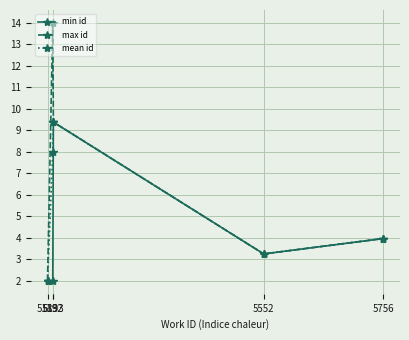

True or false: max id and mean id intersect in this chart.

False